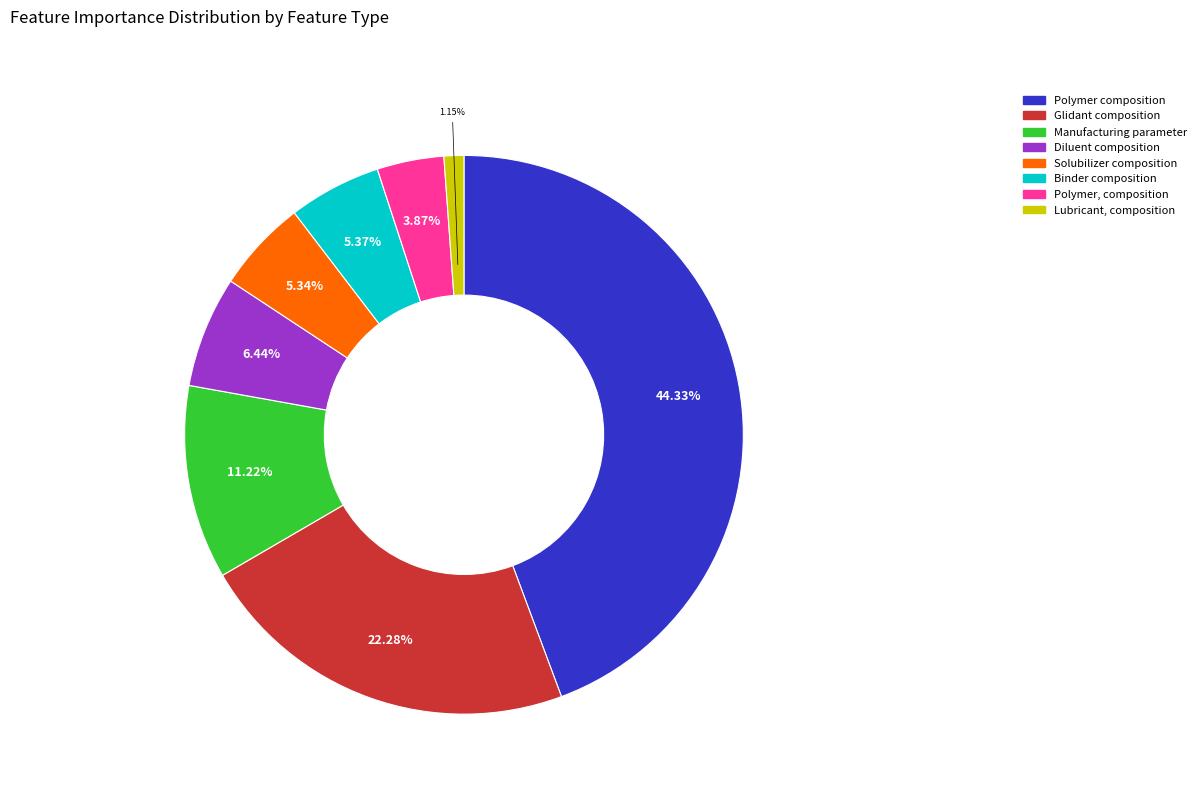

Count the number of slices in the pie.

8